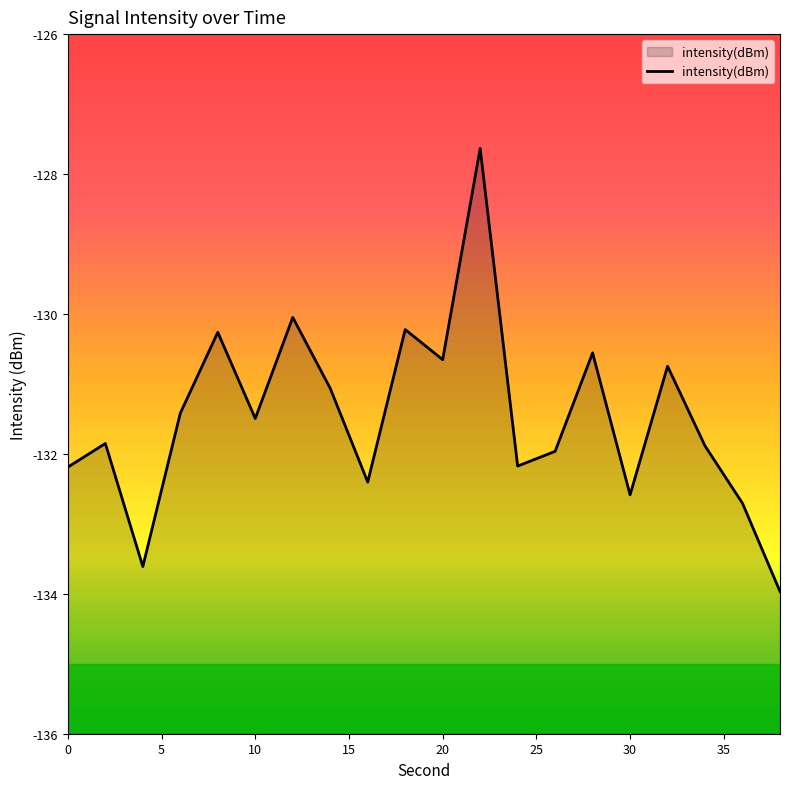

What is the maximum value shown in the chart?

-127.6